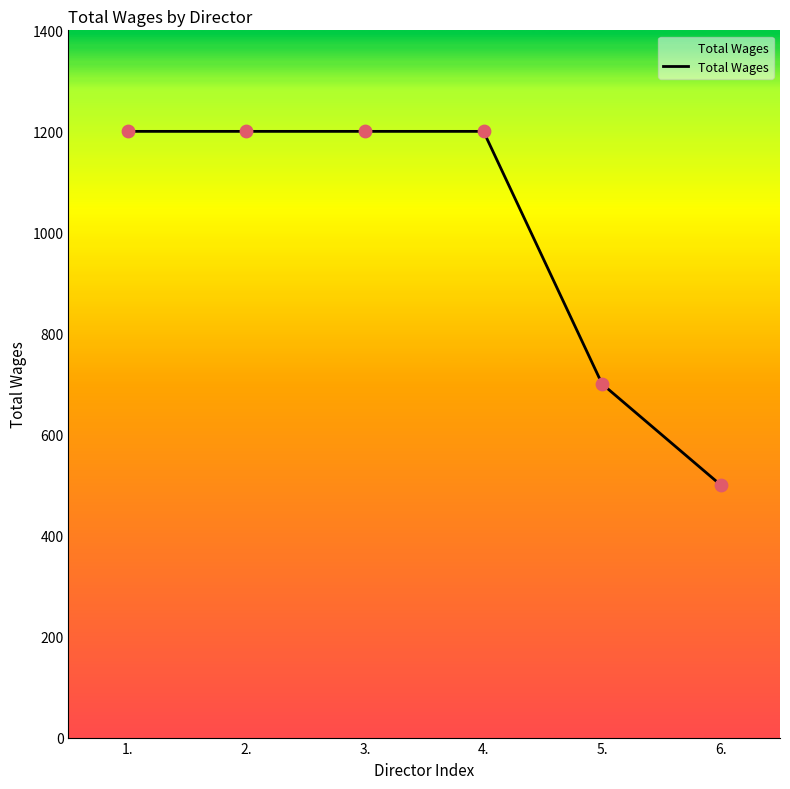

Between 6. and 1., which is larger?

1.